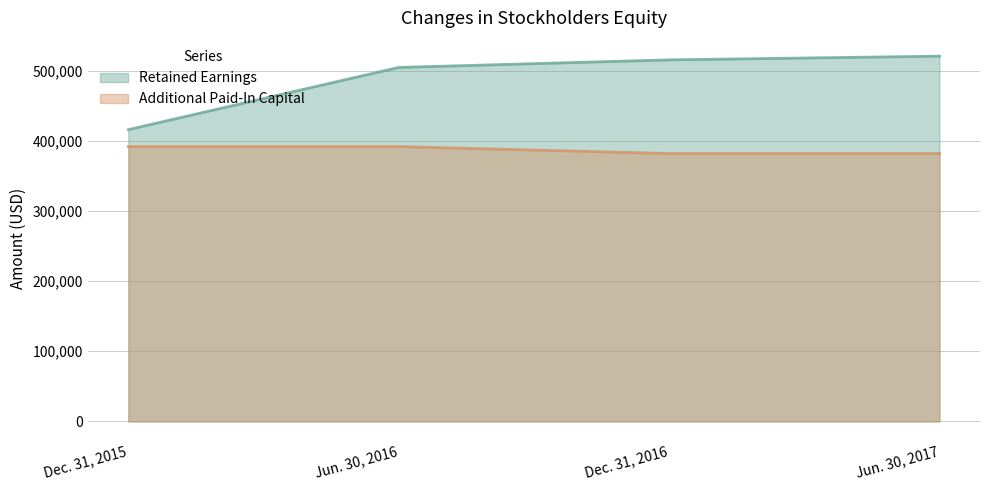

What is the label of the 1st point from the left?

Dec. 31, 2015